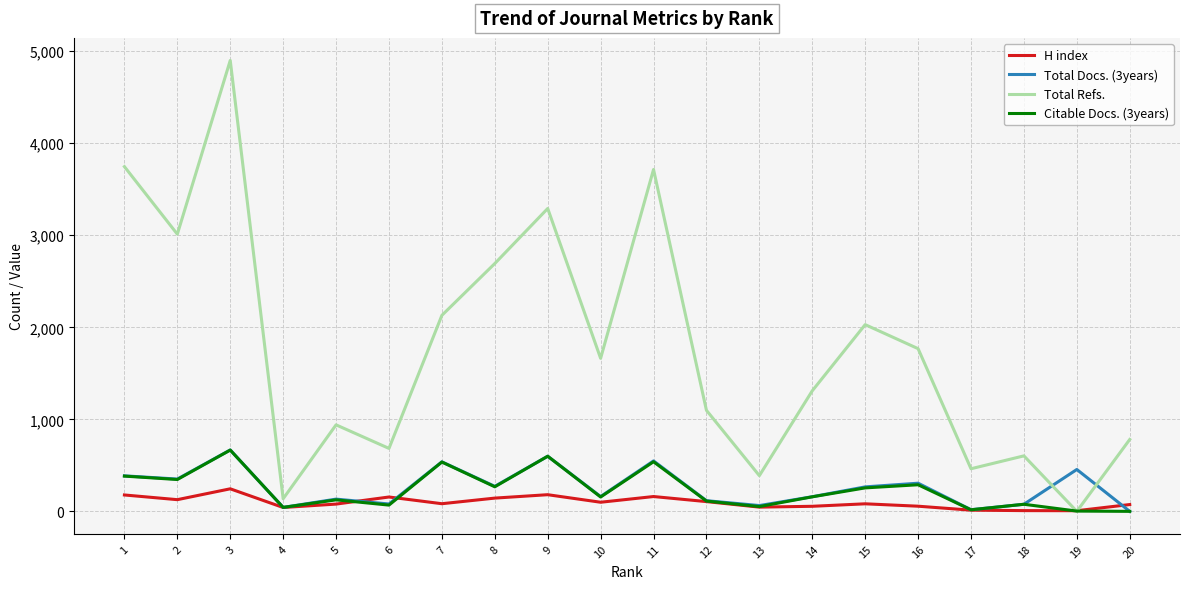

Is the value of Total Refs. at 18 greater than the value of Citable Docs. (3years) at 20?

Yes